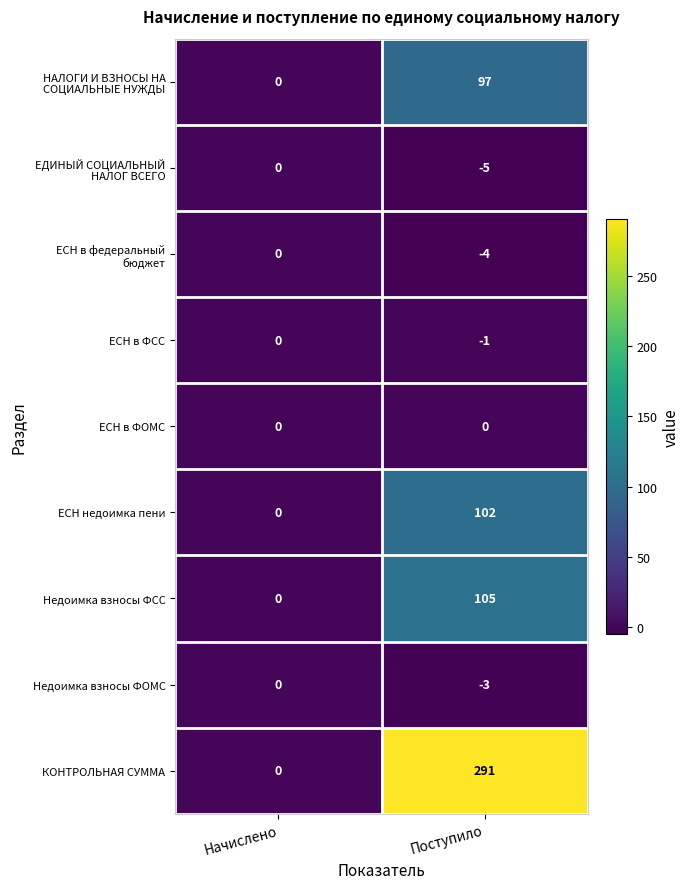

Where is ЕСН в ФСС nearest to the value 0?

Начислено